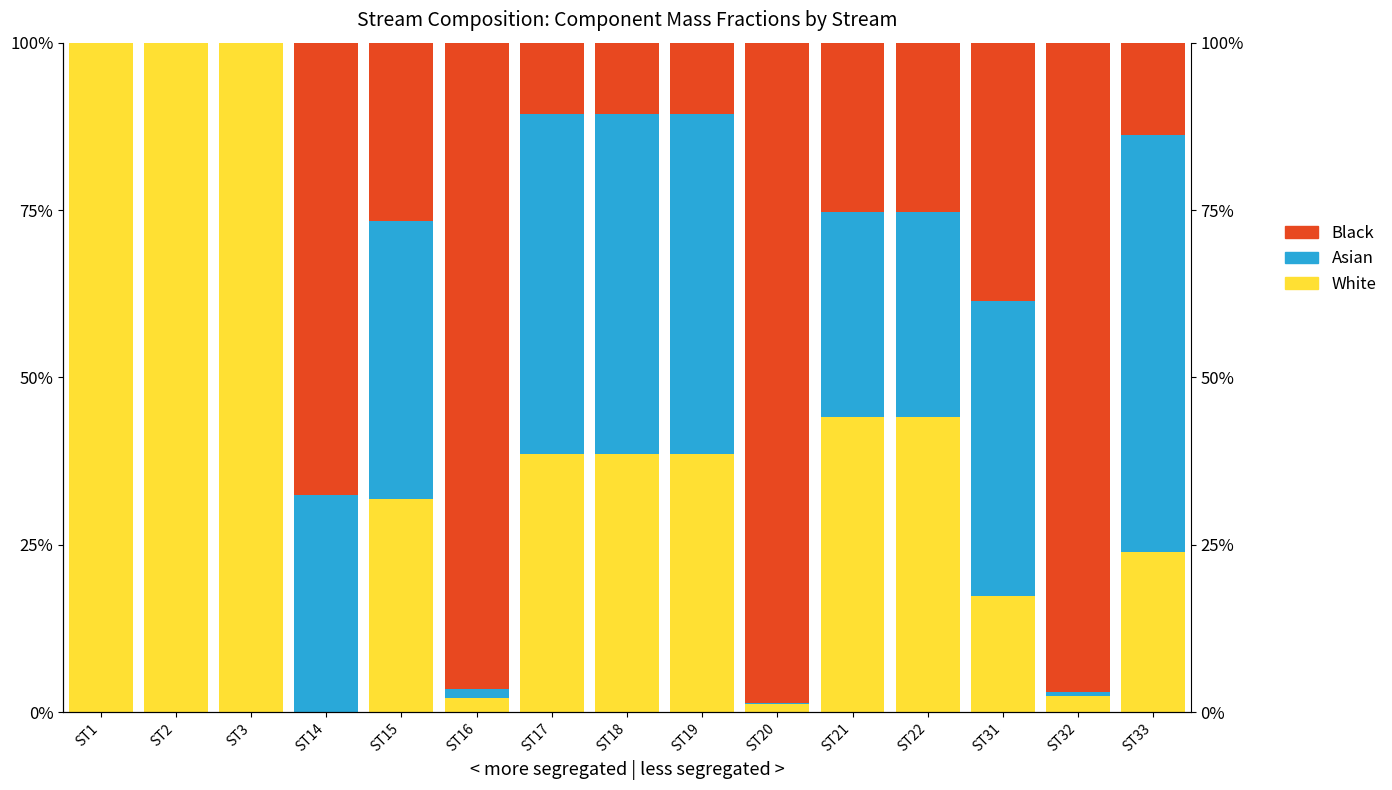

Reading right to left, transcribe all the data shown in this chart.

White: 24.0	2.4	17.4	44.0	44.0	1.2	38.6	38.6	38.6	2.2	31.8	0.0	100.0	100.0	100.0
Asian: 62.2	0.6	44.0	30.7	30.7	0.1	50.7	50.7	50.7	1.3	41.6	32.5	0.0	0.0	0.0
Black: 13.8	97.0	38.6	25.2	25.2	98.7	10.6	10.6	10.6	96.5	26.6	67.5	0.0	0.0	0.0